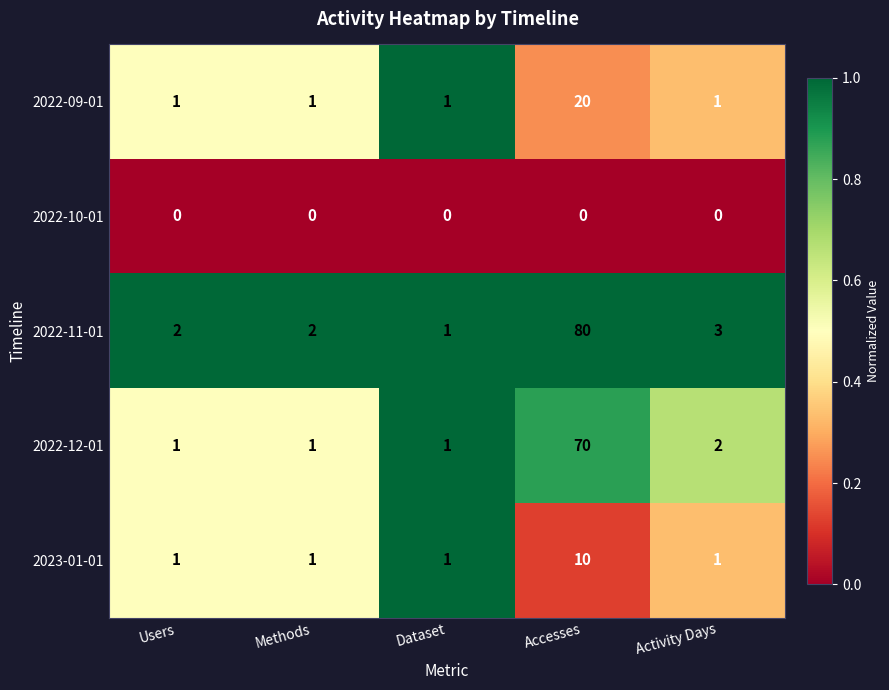

Reading right to left, list all the values displayed in this chart.

2022-09-01: Activity Days=1	Accesses=20	Dataset=1	Methods=1	Users=1
2022-10-01: Activity Days=0	Accesses=0	Dataset=0	Methods=0	Users=0
2022-11-01: Activity Days=3	Accesses=80	Dataset=1	Methods=2	Users=2
2022-12-01: Activity Days=2	Accesses=70	Dataset=1	Methods=1	Users=1
2023-01-01: Activity Days=1	Accesses=10	Dataset=1	Methods=1	Users=1